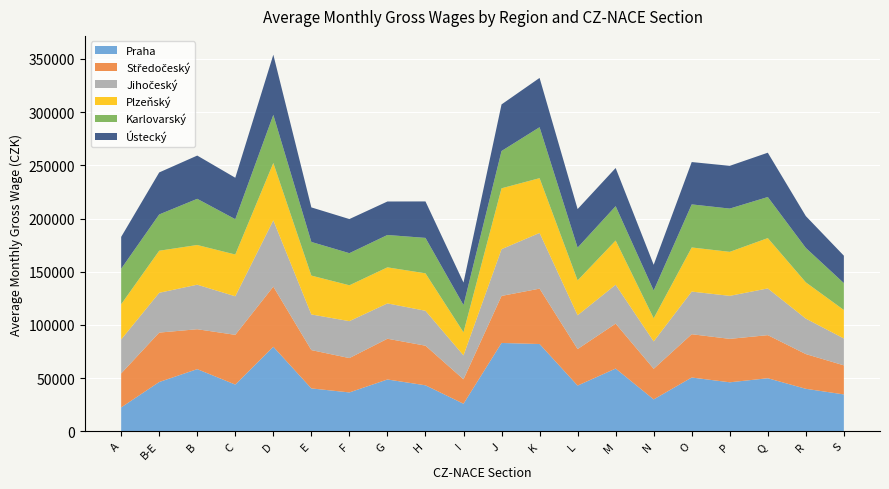

Reading left to right, what are all the values shown in this chart?

Praha: 22359	46255	58354	43841	79392	40227	36450	48627	43147	25825	82975	81972	42898	58910	29904	50484	45975	49798	39862	34572
Středočeský: 31950	46461	37527	46767	56552	36038	32296	38321	37258	22953	44225	52075	34325	42237	28766	40702	40840	40515	32653	27338
Jihočeský: 31942	37425	41874	36245	62308	33497	34732	33209	32834	22503	43954	52377	31780	36560	25739	40079	40447	43931	33339	25275
Plzeňský: 33132	39562	37334	39280	53949	36560	33718	33915	35217	21699	57253	51514	32790	41579	21791	41501	41386	47328	34110	26780
Karlovarský: 33382	34113	43424	33226	45255	31644	30201	30433	33309	25627	35074	47917	30811	32317	26080	40508	40680	38637	32359	25290
Ústecký: 29959	39513	40670	38971	56570	32479	32082	31485	34295	21169	43803	46346	36282	35884	24200	39820	40203	41670	29957	25764